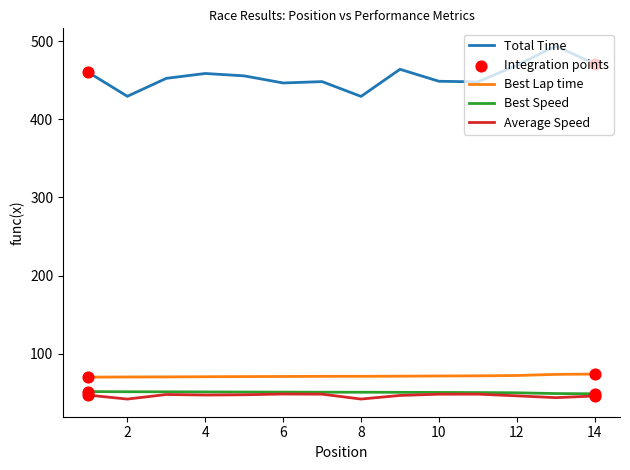

Which series has the widest spread of values?

Total Time